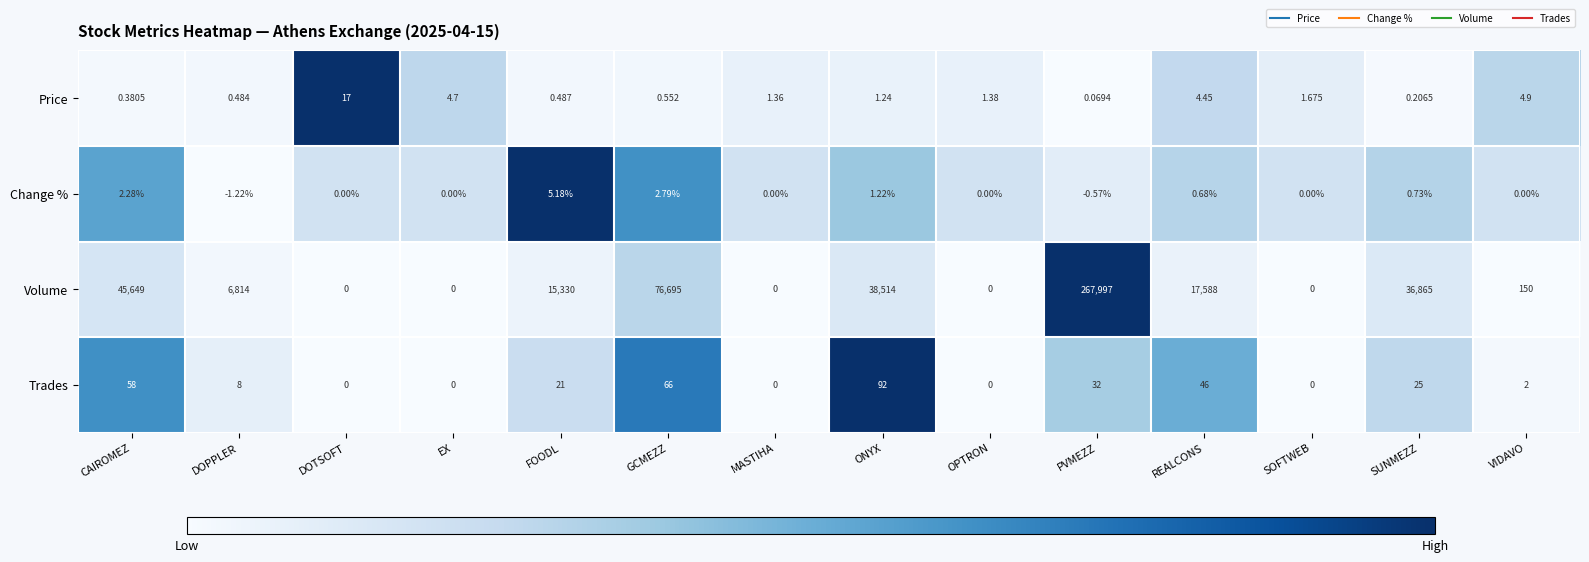

List the series in order of their peak value, highest first.

Volume, Trades, Price, Change %